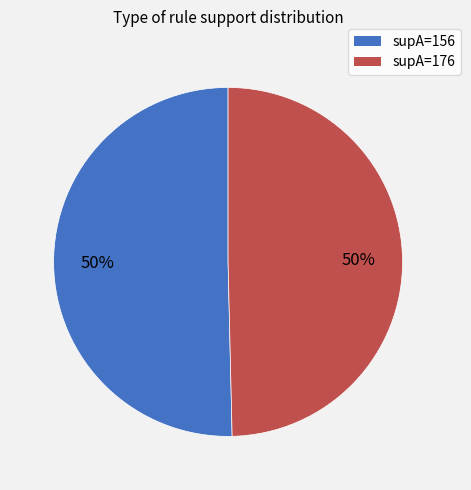

To the nearest percent, what portion does supA=156 represent?

50%